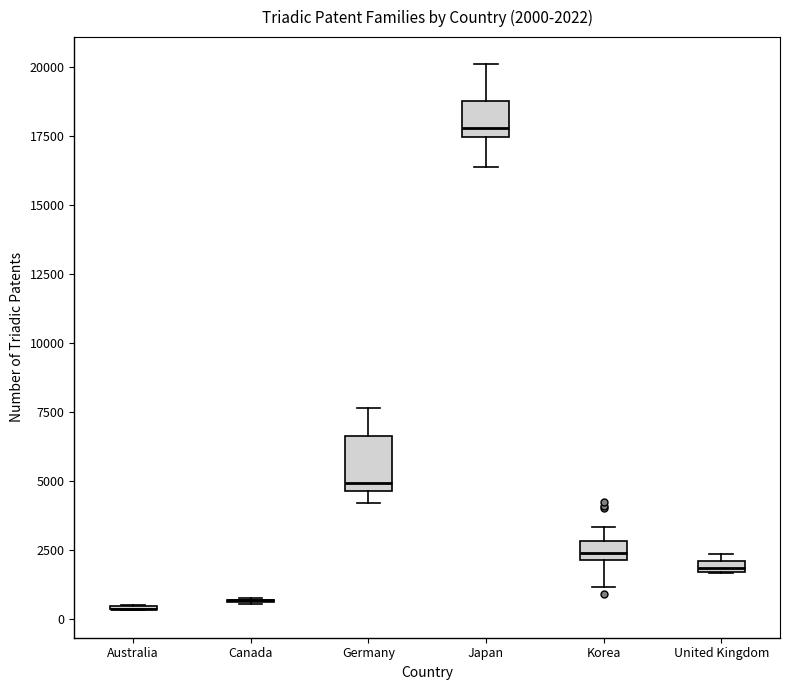

Which box is the tallest, from its lower edge to its upper edge?

Germany